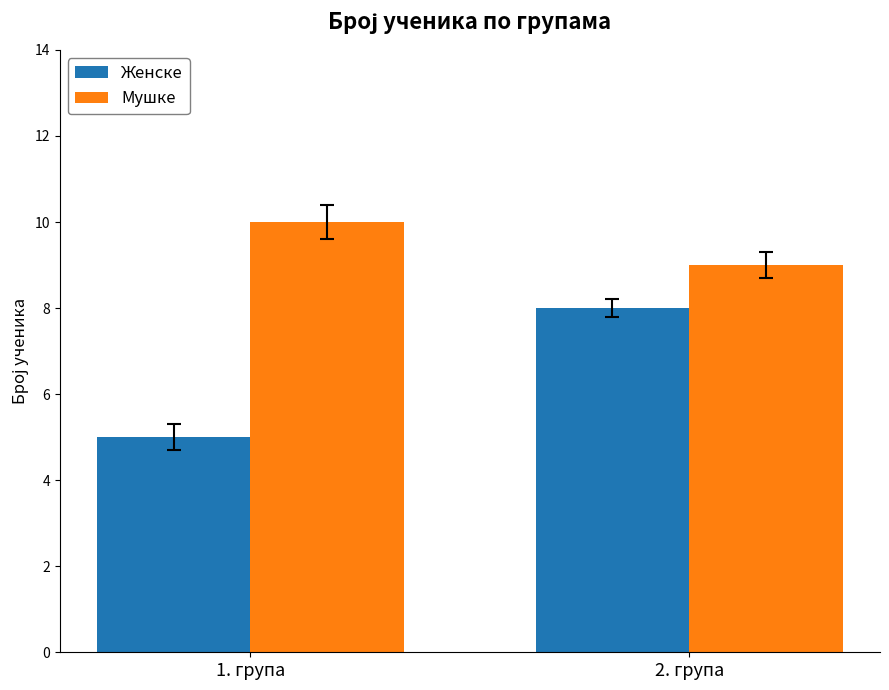

Where is Женске nearest to the value 6?

1. група